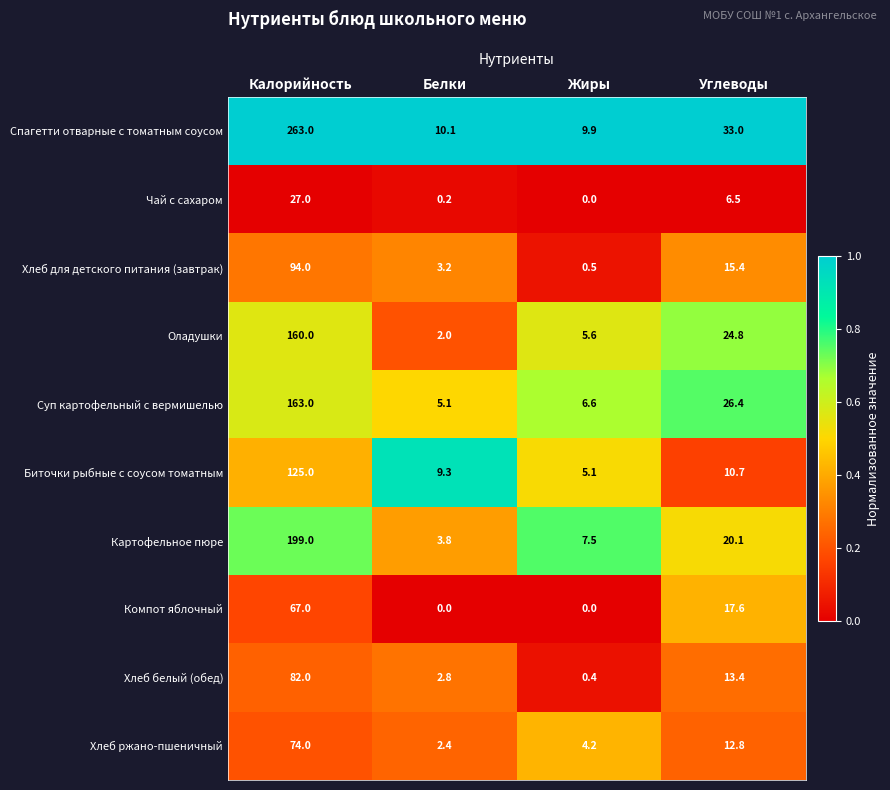

At which label is Суп картофельный с вермишелью closest to 84?

Углеводы